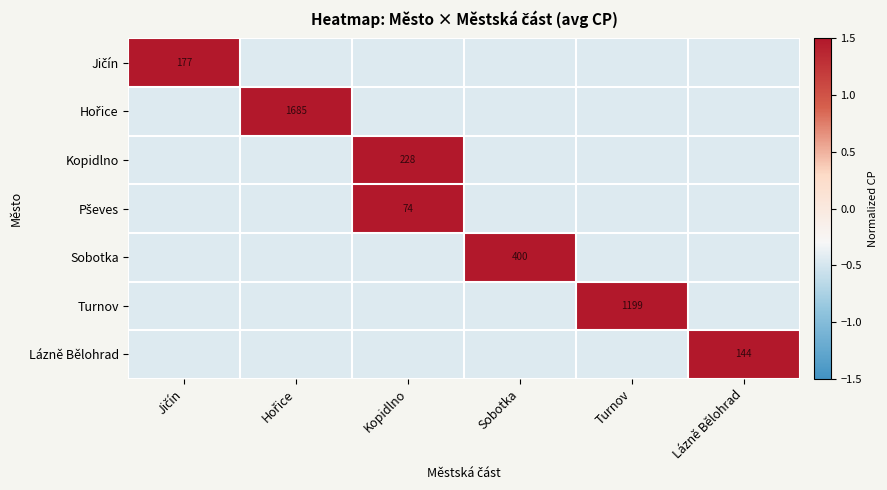

How many data points in Jičín are less than 0?

5